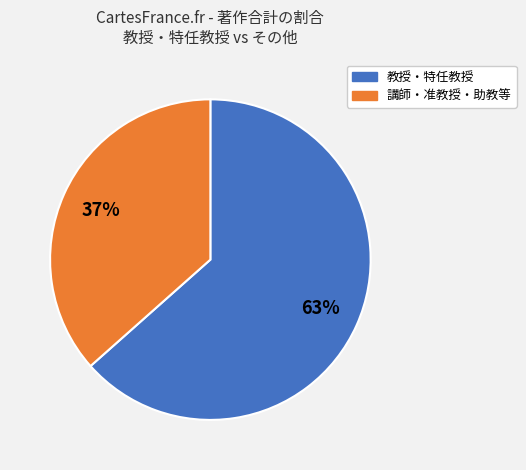

To the nearest percent, what is the average slice percentage?

50%